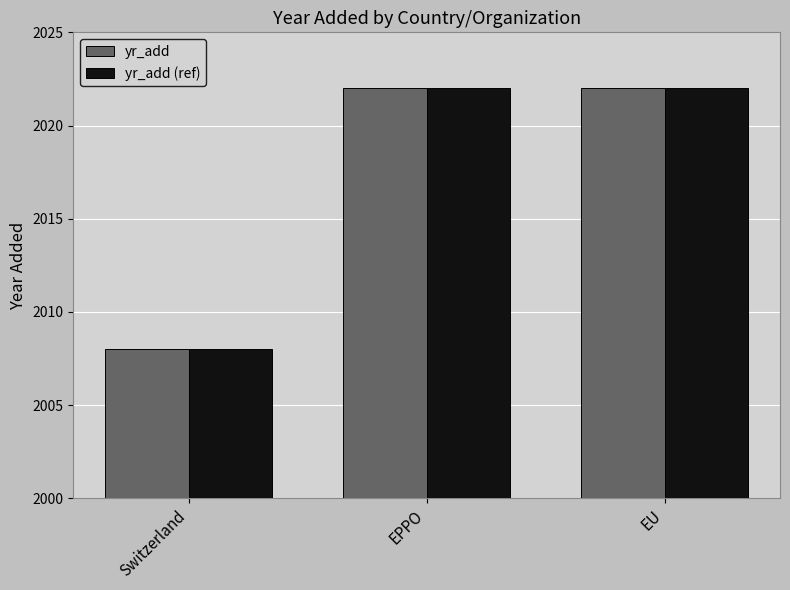

Count the number of data series in this chart.

2